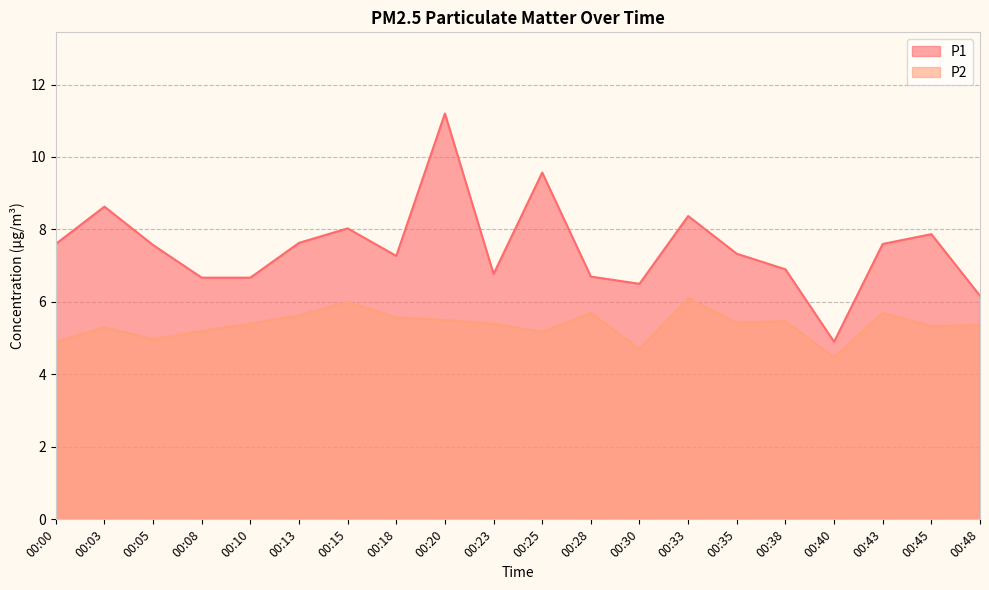

Which series has the widest spread of values?

P1